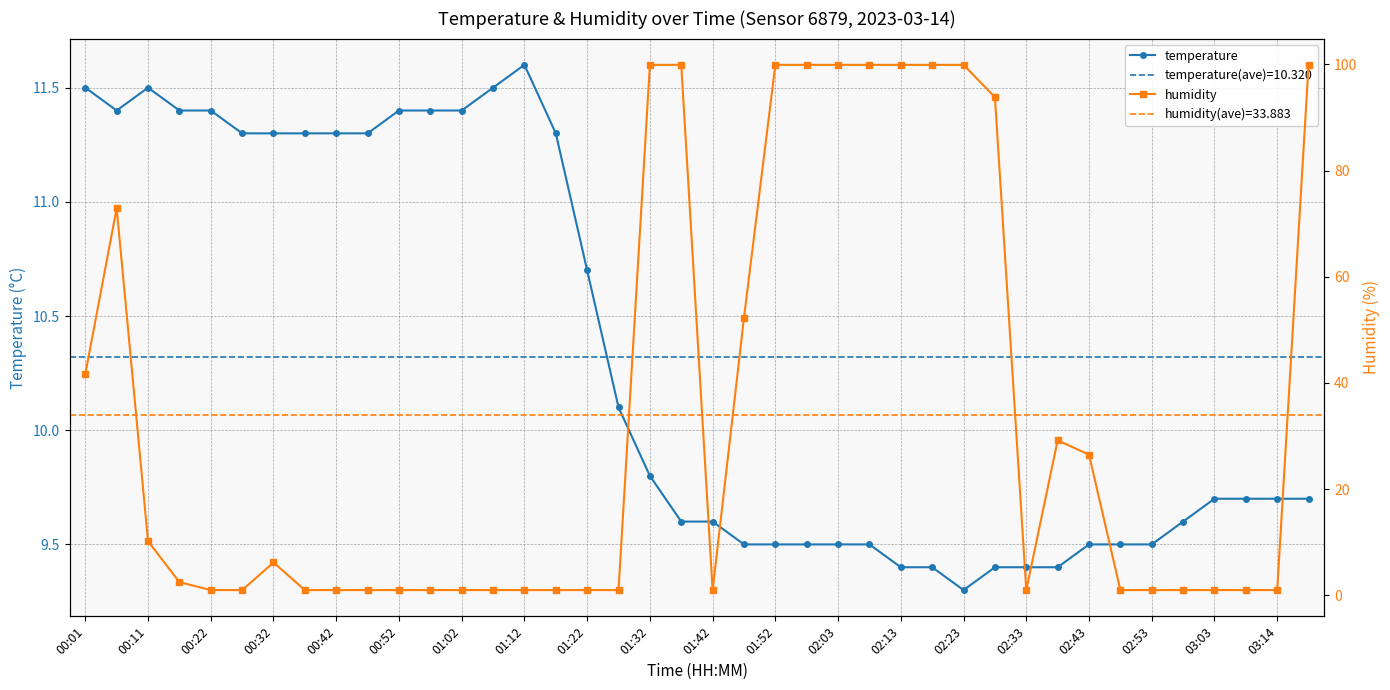

At which label does temperature reach its minimum?

02:23